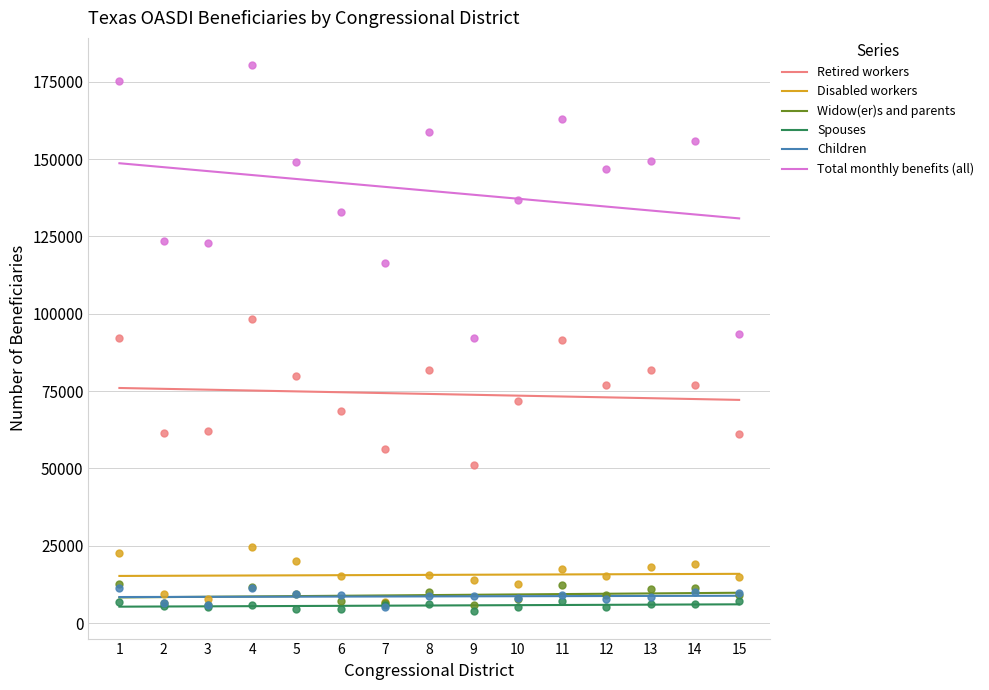

Which series has the widest spread of Y values?

Total monthly benefits (all)